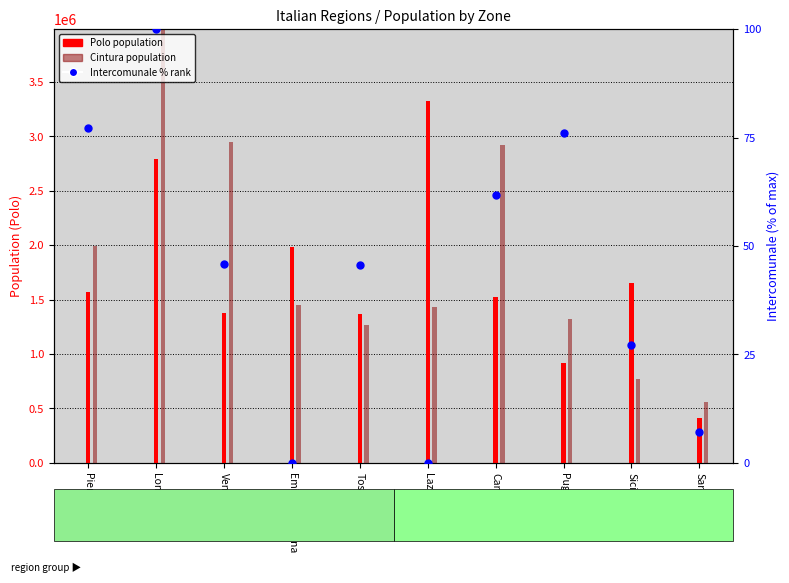

What is the change in value from Lombardia to Veneto?

-54.2